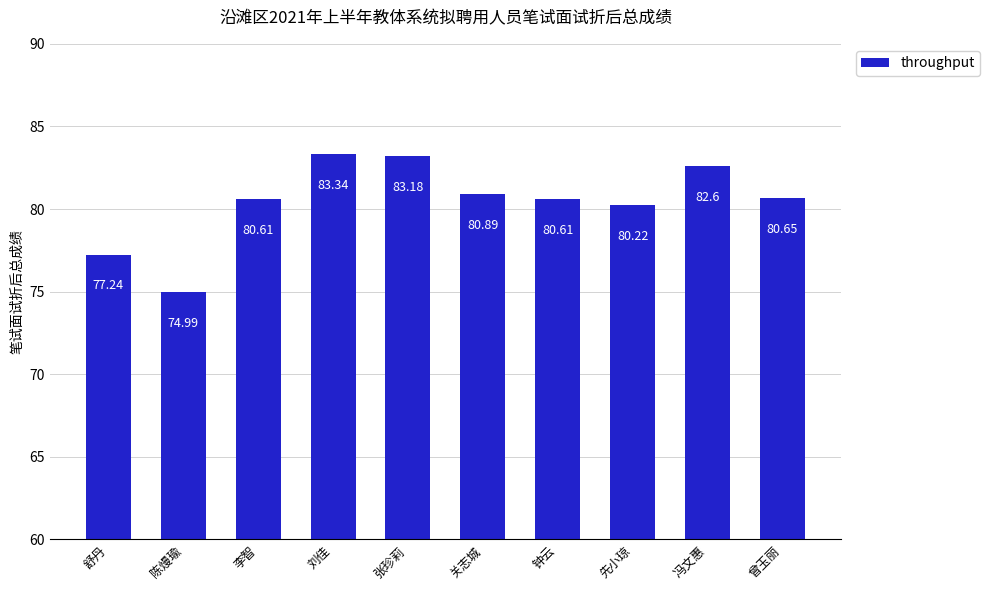

What is the label of the 5th bar from the left?

张珍莉